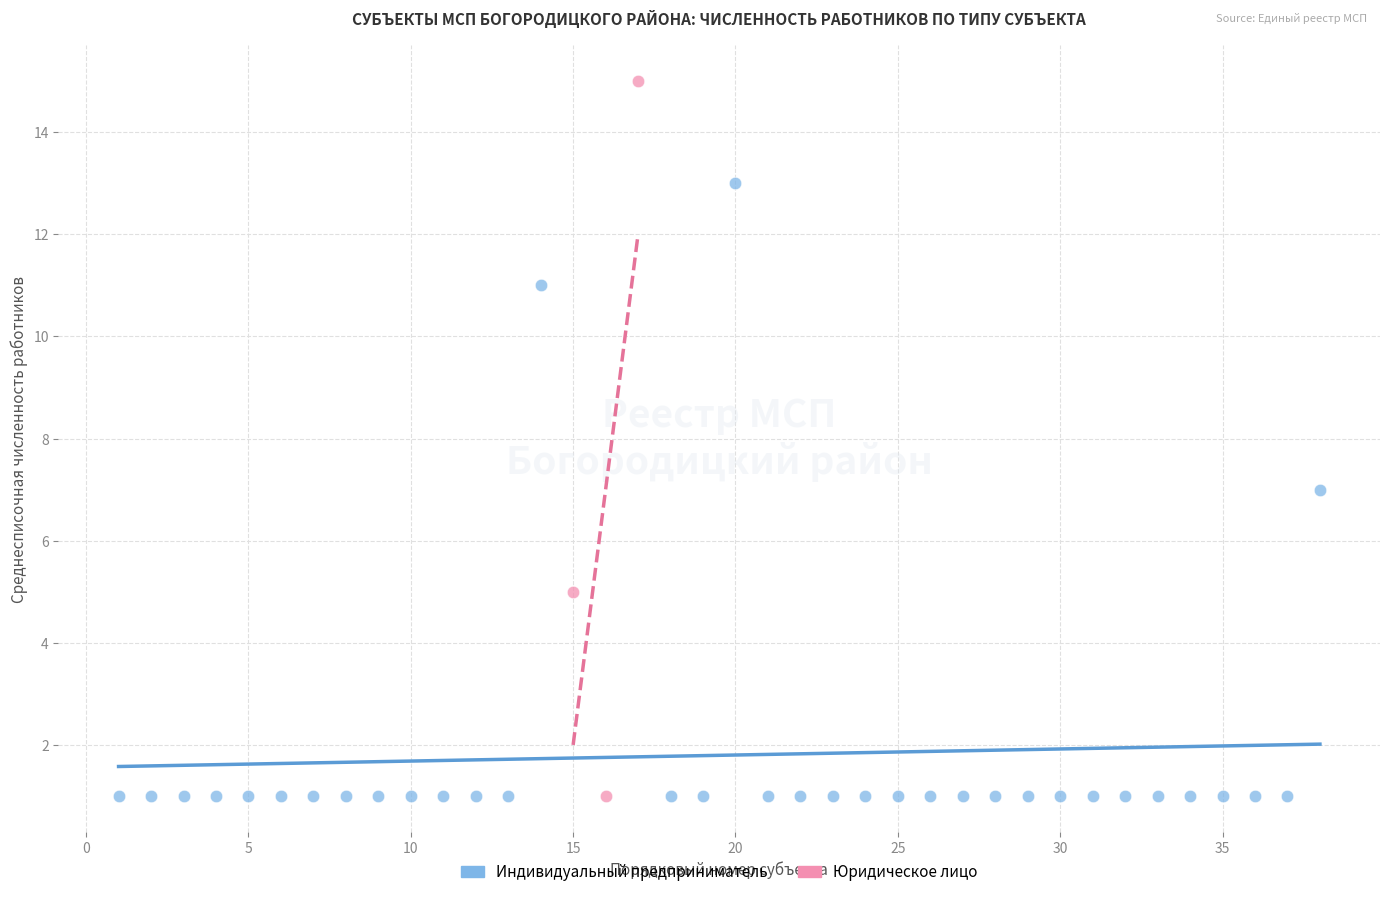

Which series contains the highest Y value?

Юридическое лицо